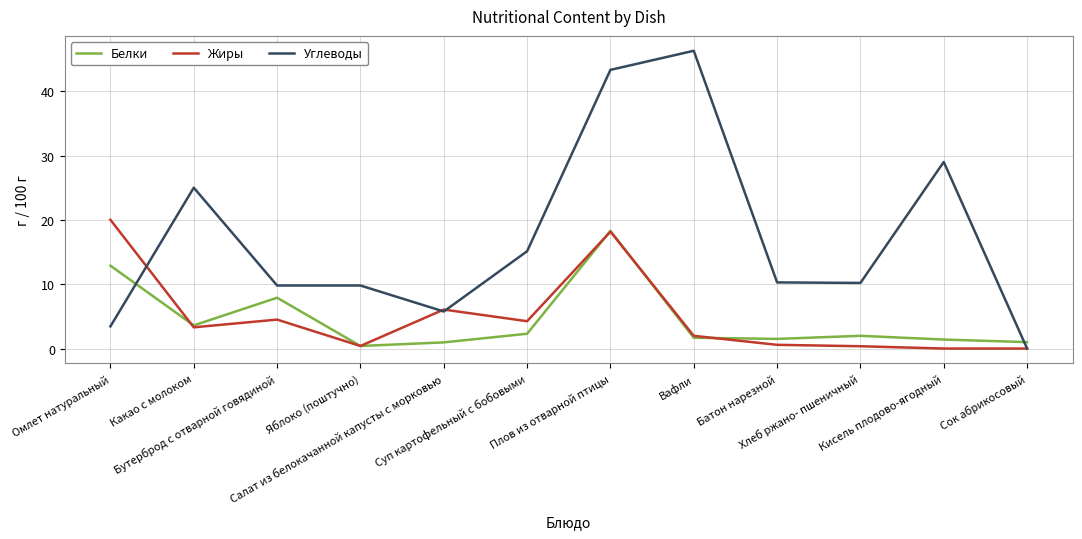

How many categories are shown in the chart?

12